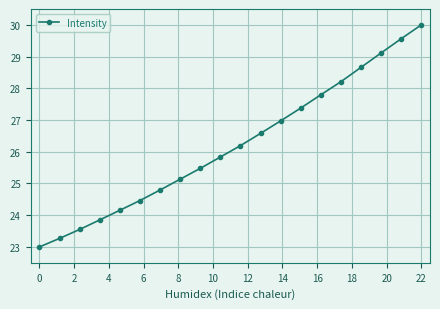

What is the maximum value shown in the chart?

30.0